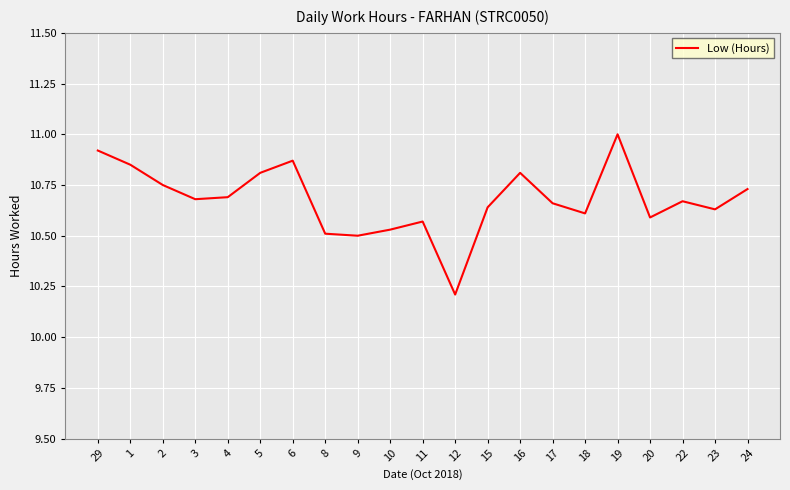

Where is the data nearest to the value 10?

12